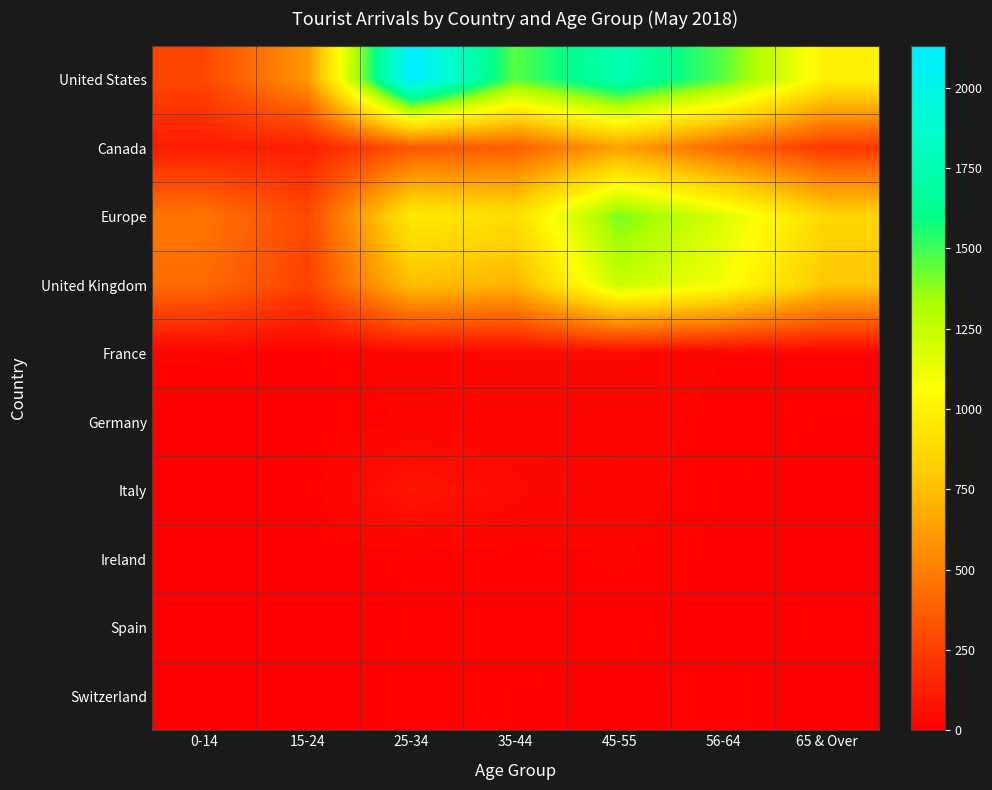

What is the maximum value shown in the chart?

2131